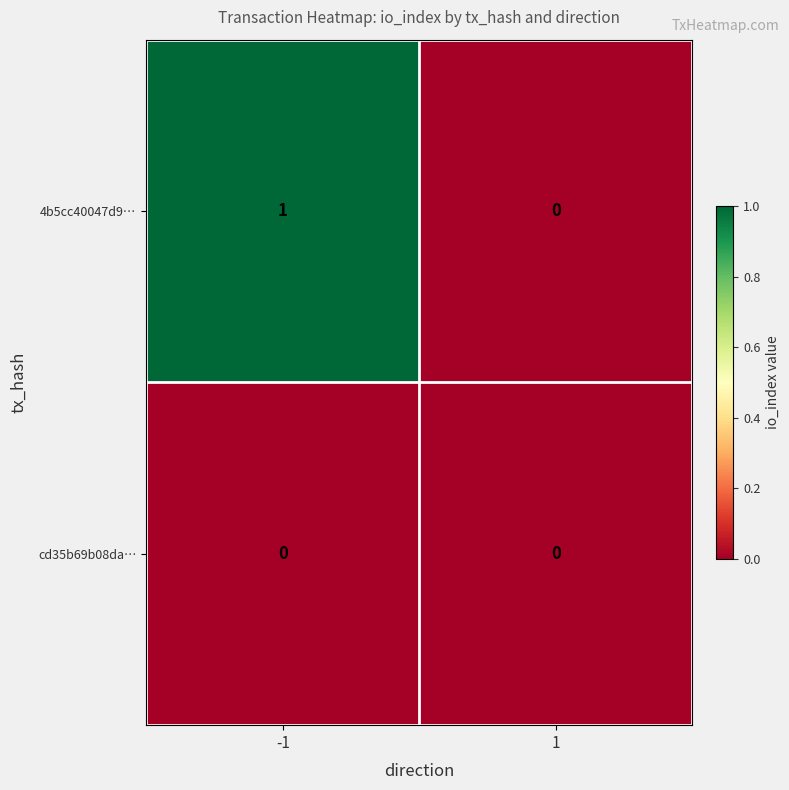

Which series has the largest range (max minus min)?

4b5cc40047d9…